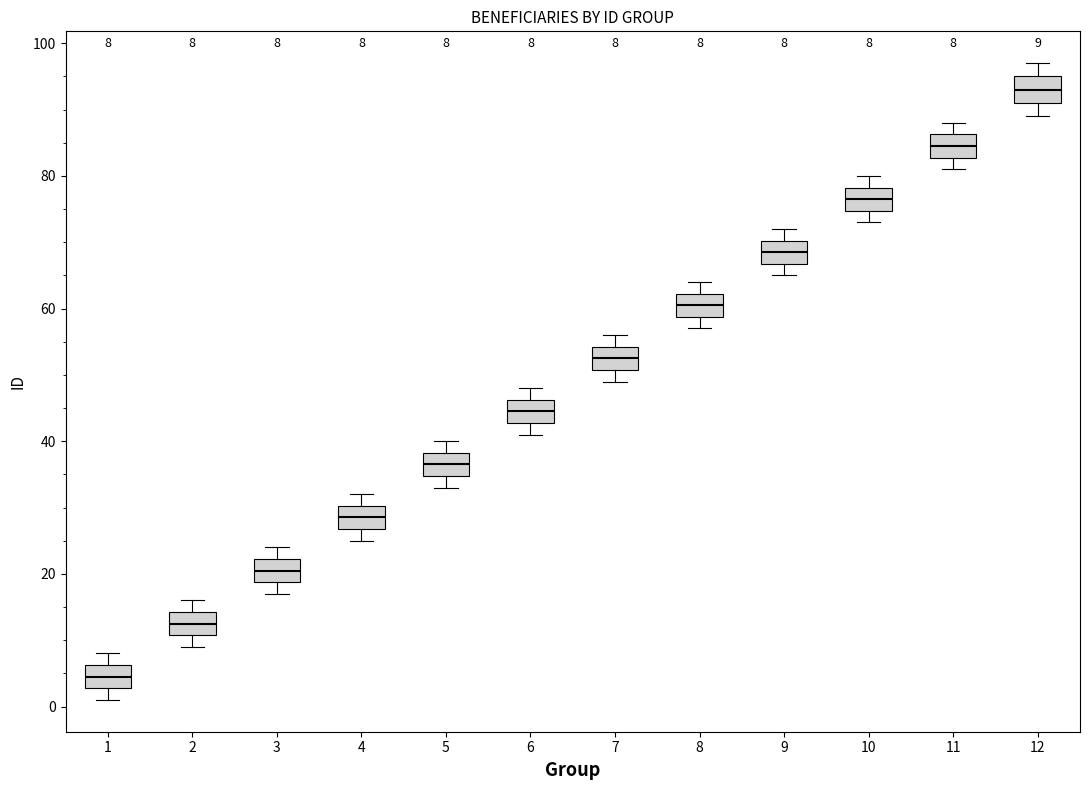

Which box's median line is the lowest?

1